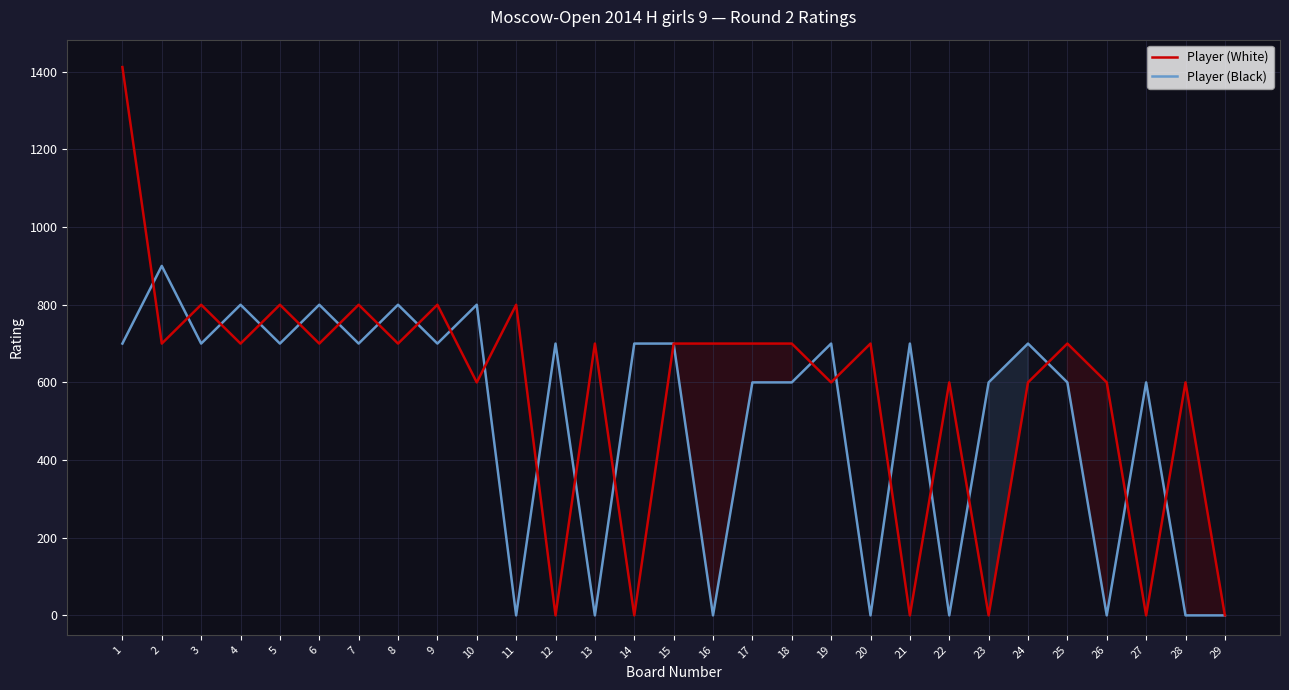

At how many categories does at least one series exceed 501?

28